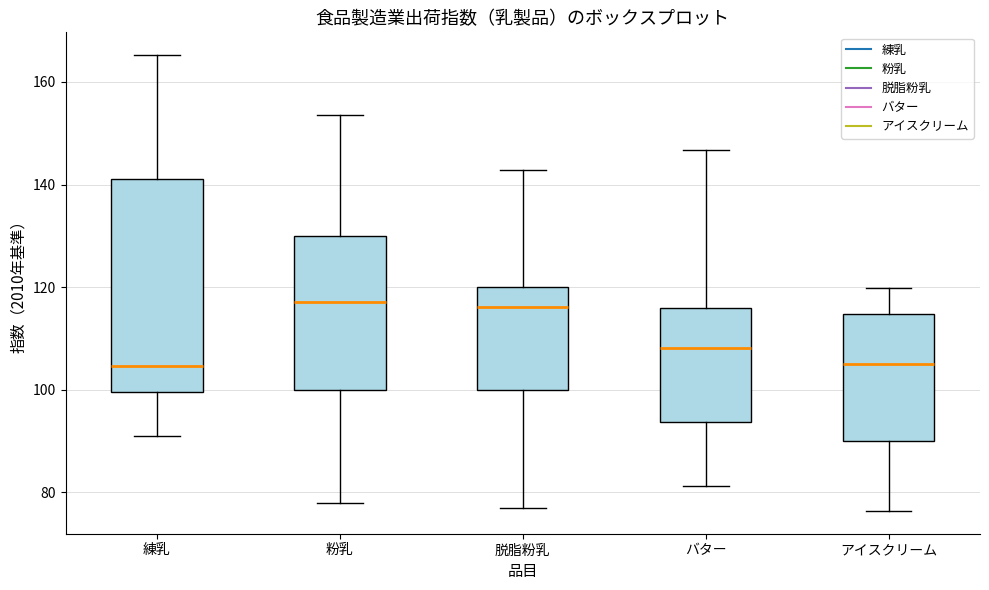

Reading left to right, read every box against the y-axis: the position of its median line, the range the box covers, and the ends of its whiskers. The values are not printed on the chart, so give them approximately, as read against the axis.

練乳: median 104, box 100 to 142, whiskers 90 to 166
粉乳: median 118, box 100 to 130, whiskers 78 to 154
脱脂粉乳: median 116, box 100 to 120, whiskers 78 to 142
バター: median 108, box 94 to 116, whiskers 82 to 146
アイスクリーム: median 104, box 90 to 114, whiskers 76 to 120